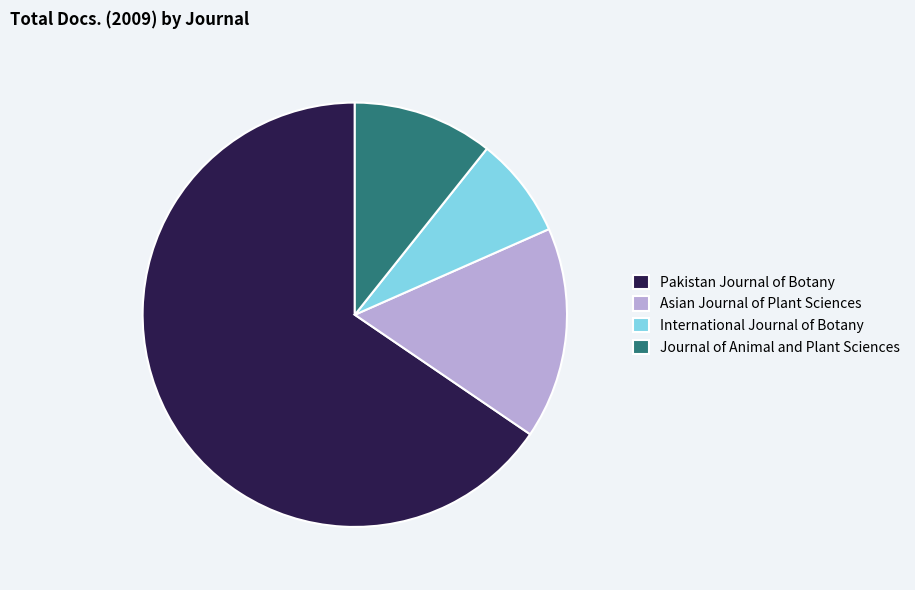

Rank the categories by value from highest to lowest.

Pakistan Journal of Botany, Asian Journal of Plant Sciences, Journal of Animal and Plant Sciences, International Journal of Botany